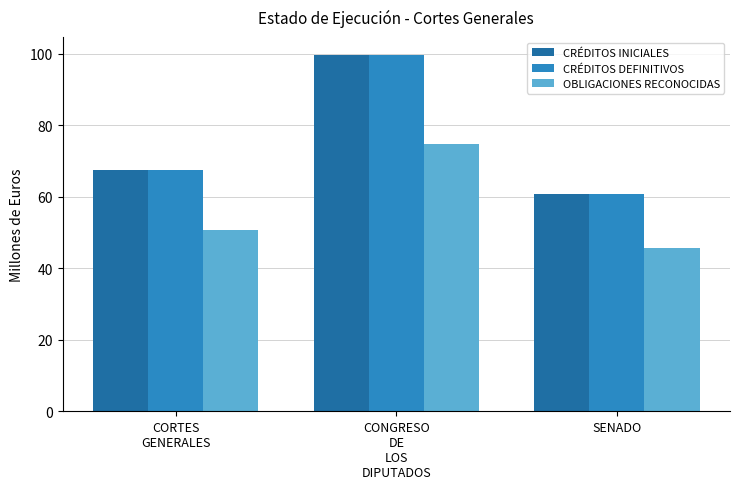

Are the bars grouped side by side (vs. stacked)?

Yes